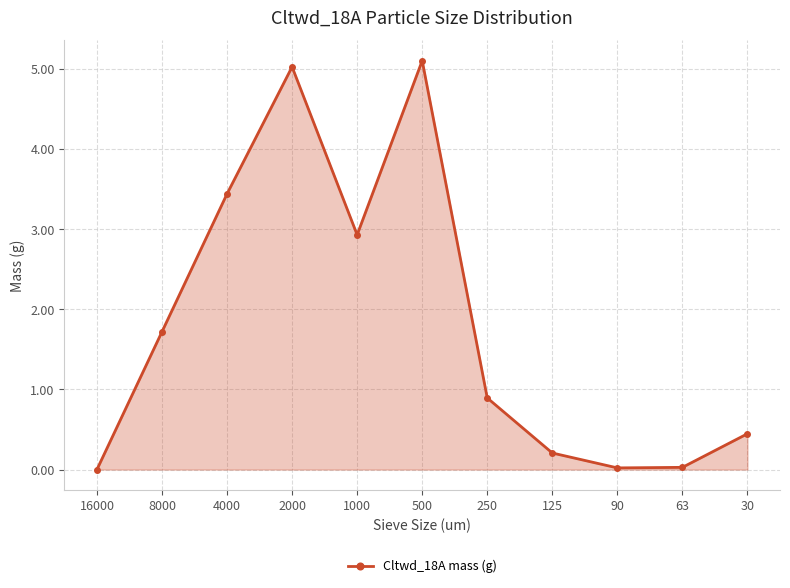

What is the difference between the second highest and second lowest values?

5.0